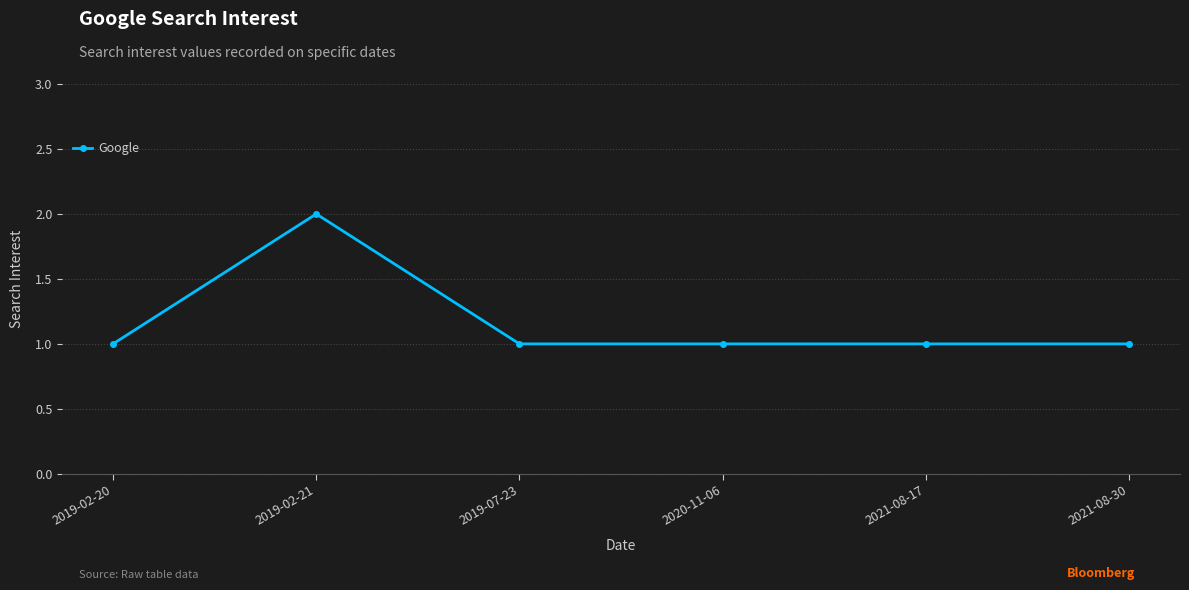

At which category does the chart reach its peak across all series?

2019-02-21